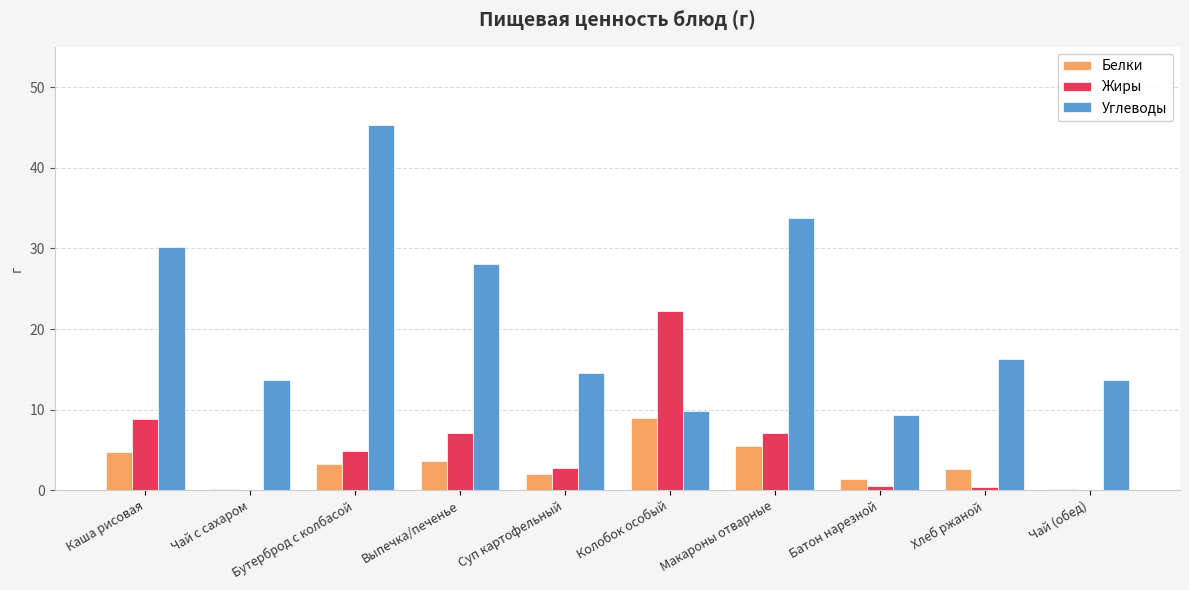

At which category is the sum across all series the highest?

Бутерброд с колбасой